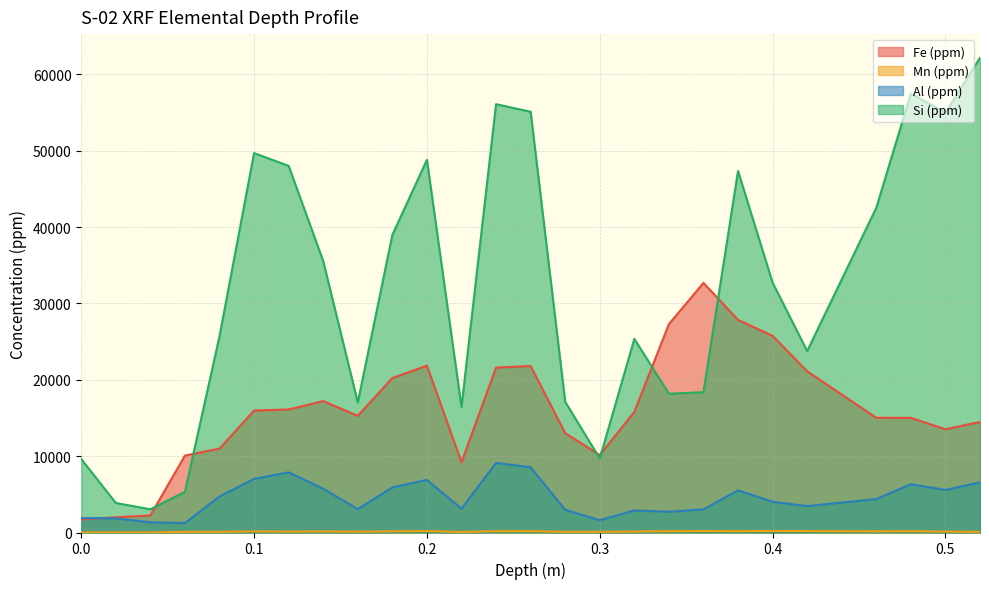

True or false: Si (ppm) has a value of 75115.2 at 0.5.

False